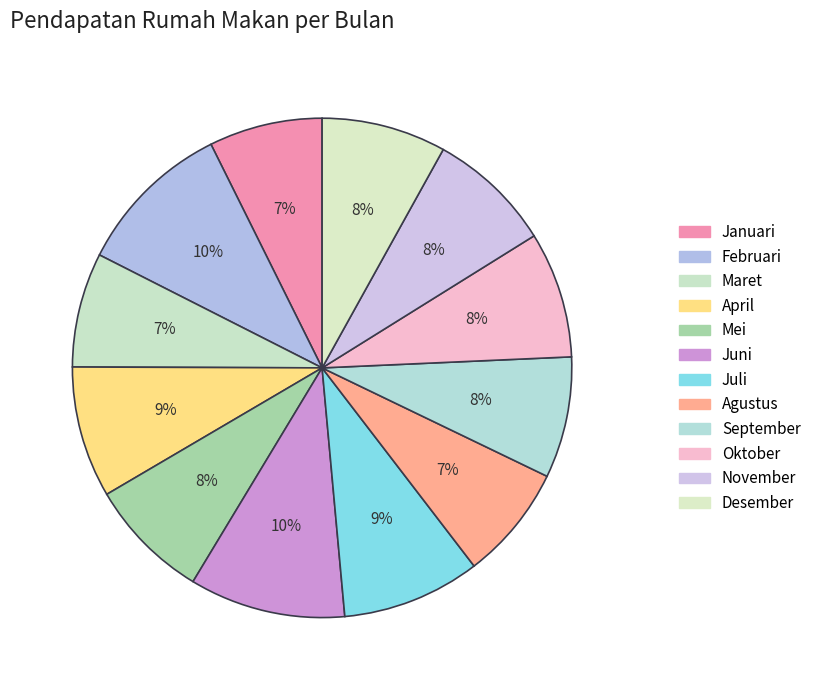

The September slice represents 2% of the pie. True or false?

False